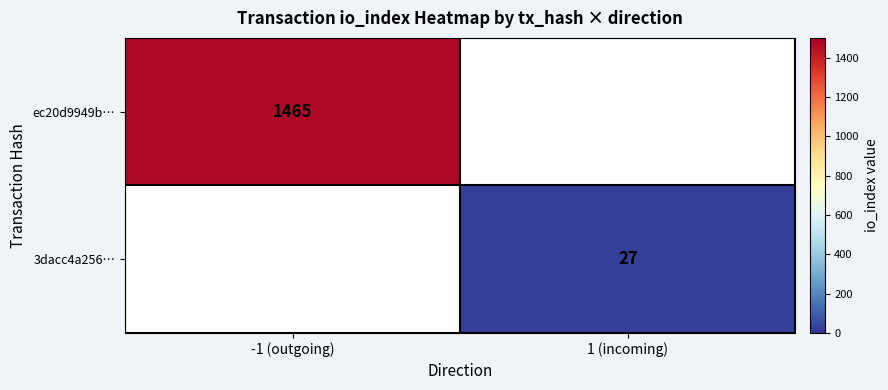

The ec20d9949b… series shows 358 at -1 (outgoing). True or false?

False